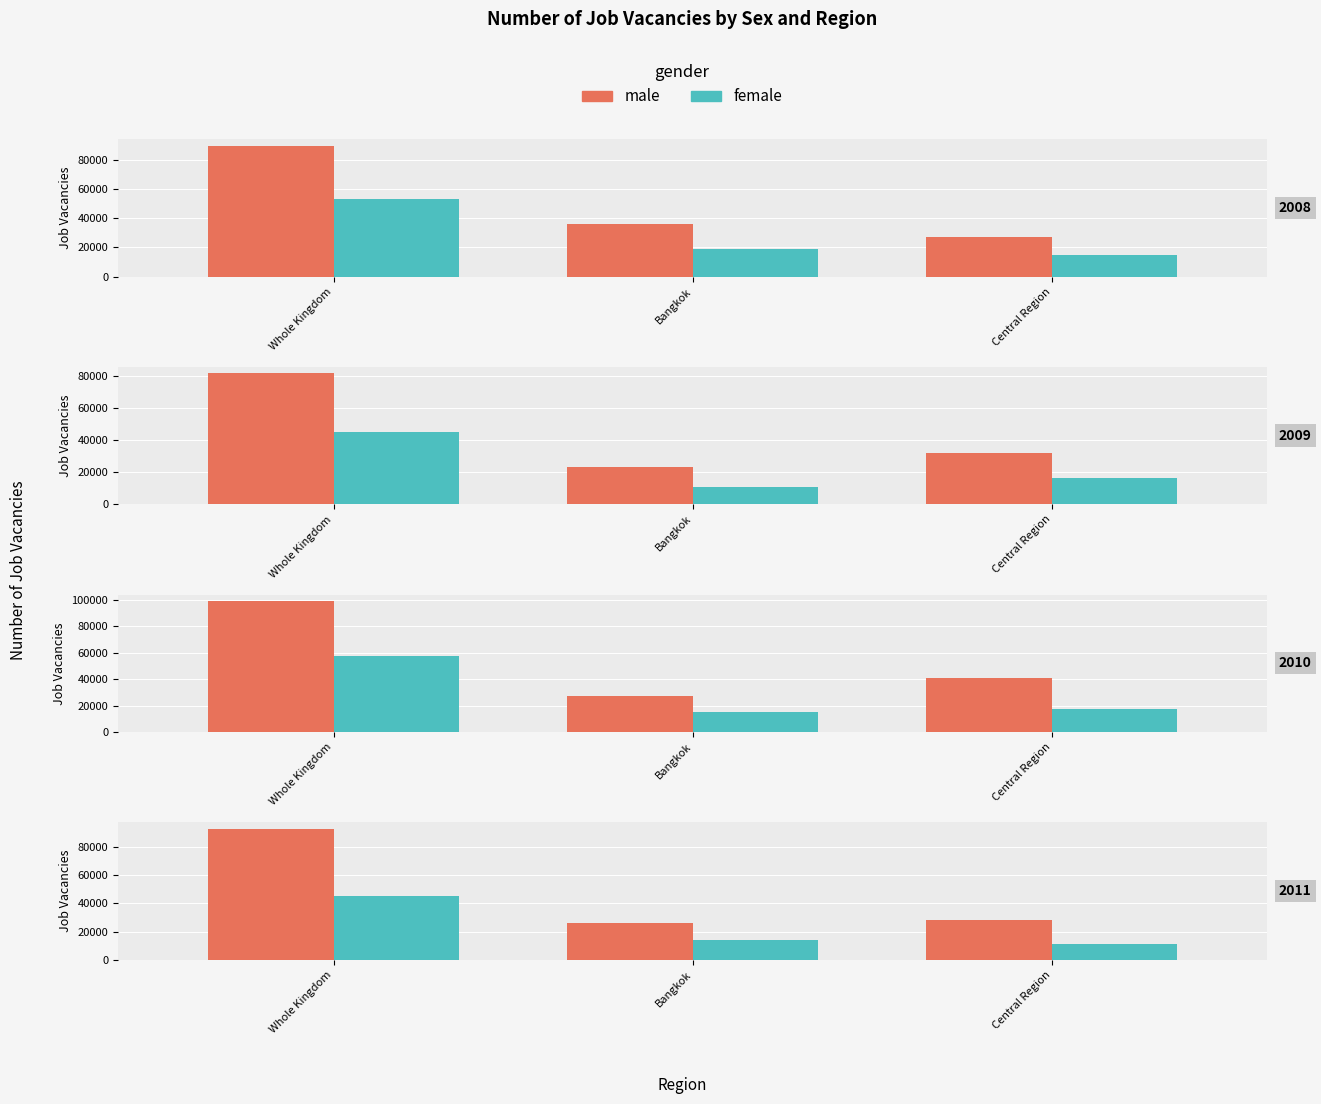

Which series changed the most between Bangkok and Central Region?

female